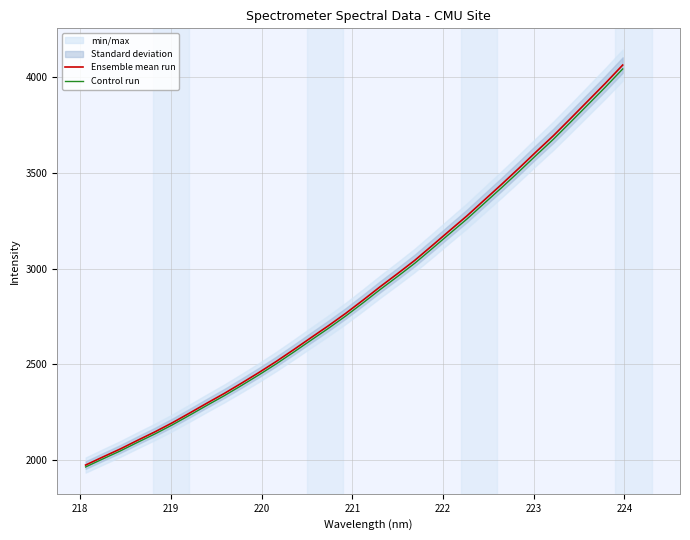

What is the lowest value of the Ensemble mean run series?

1974.9